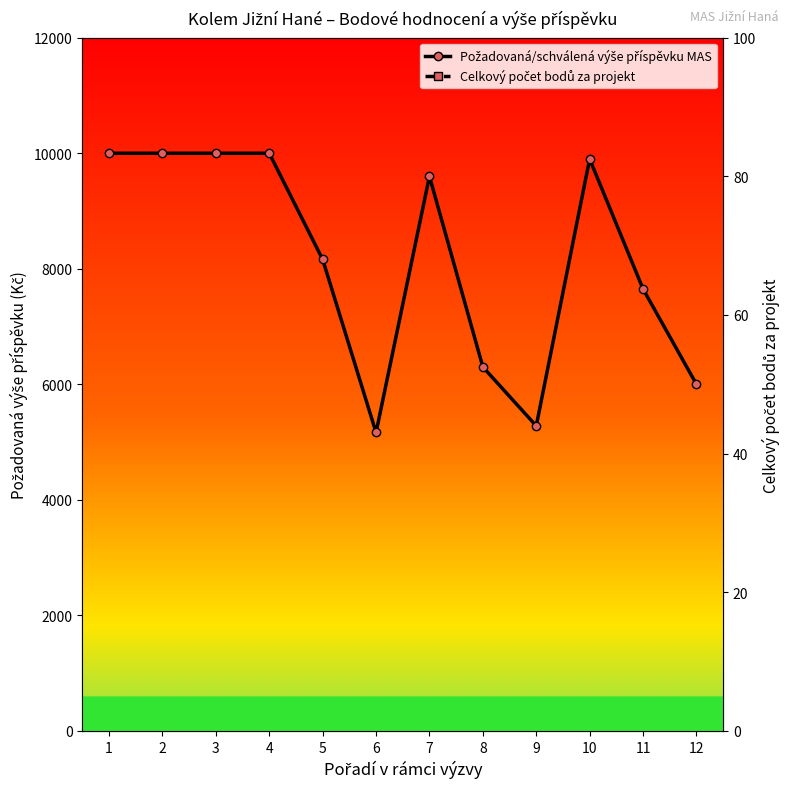

Which series has the largest range (max minus min)?

Požadovaná/schválená výše příspěvku MAS